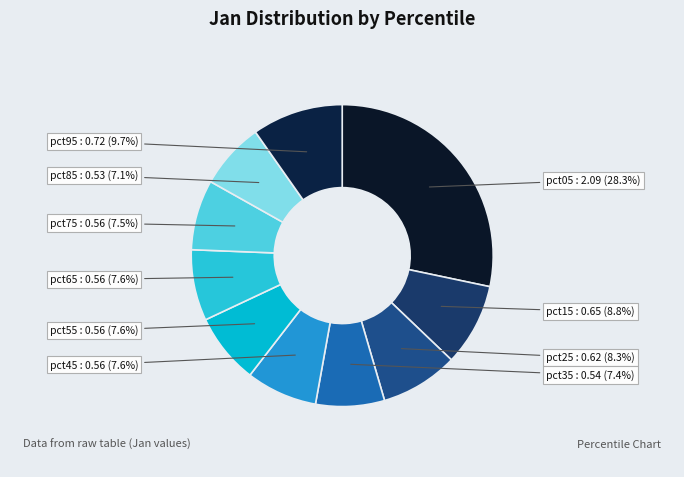

Which category has the biggest portion of the pie?

pct05